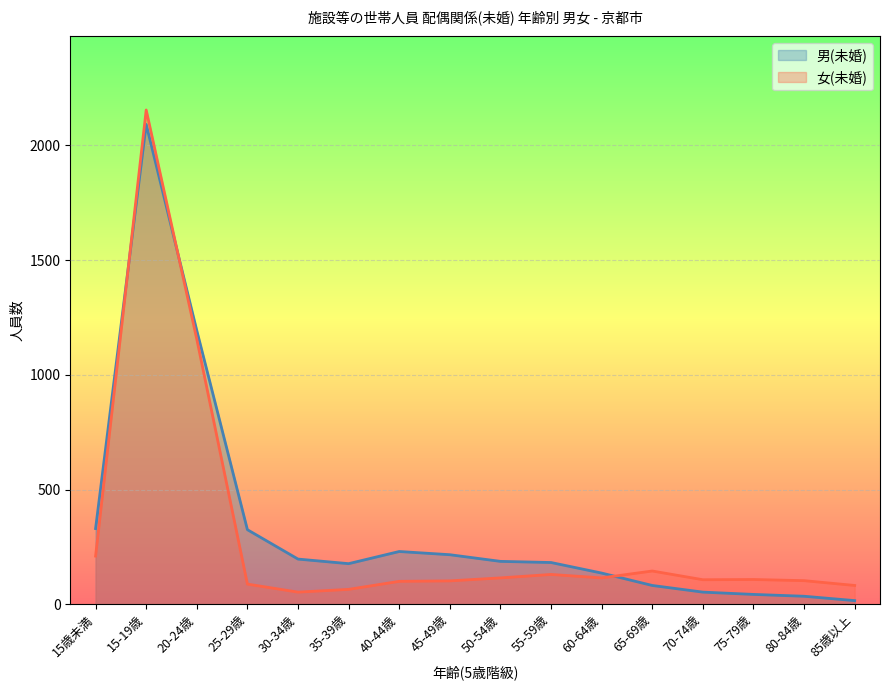

What are all the series names shown in the legend?

男(未婚), 女(未婚)